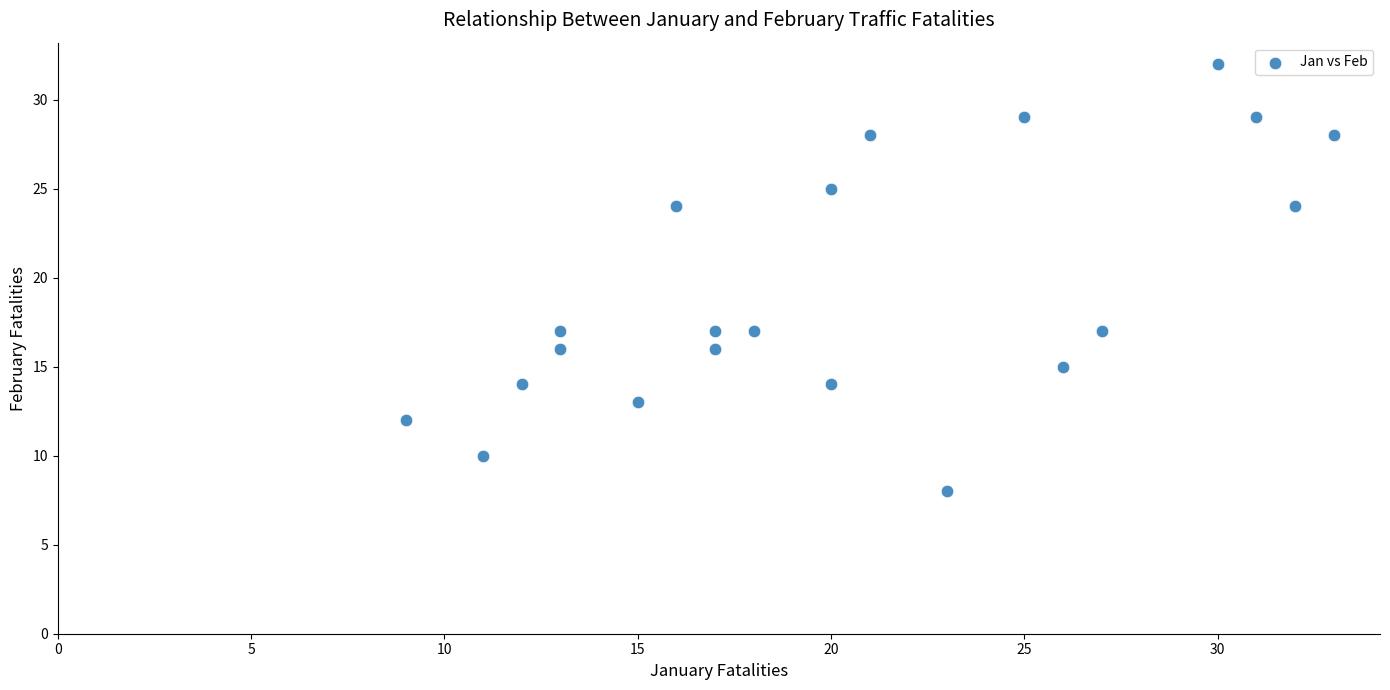

What is the range of Y values (max minus min)?

24